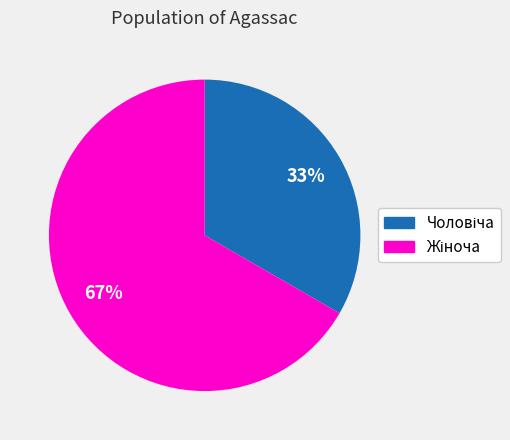

To the nearest percent, what is the average slice percentage?

50%